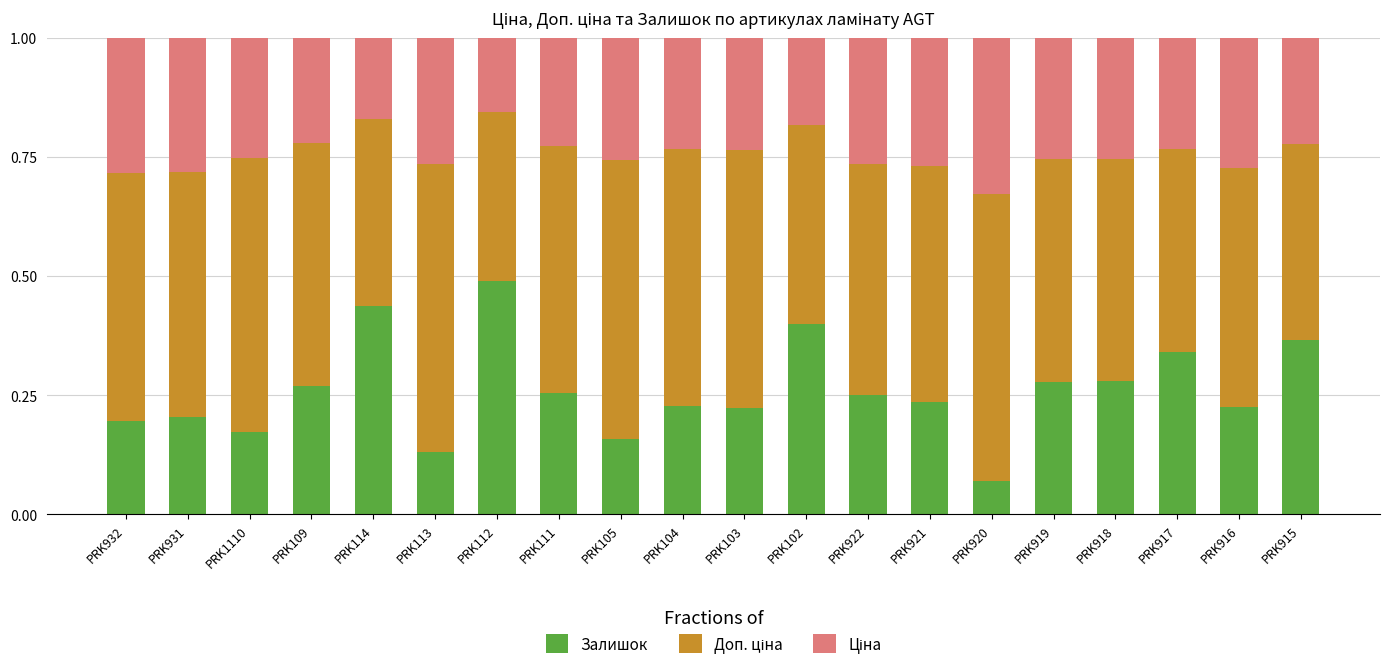

How many data points does each series have?

20